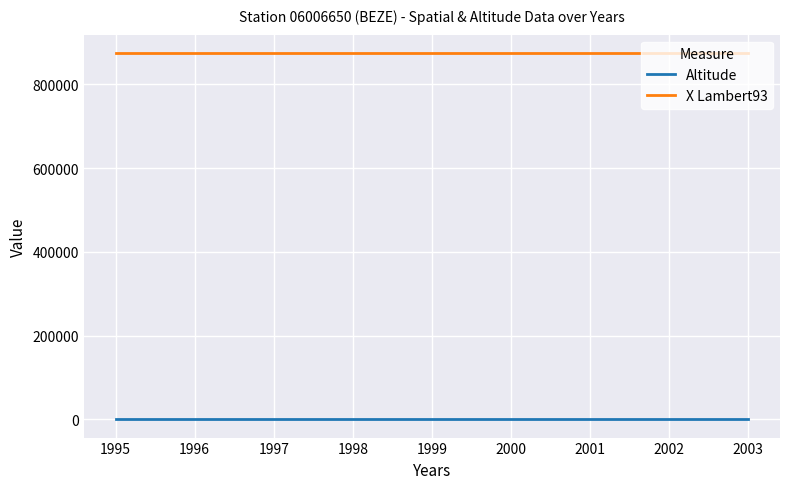

Rank the series by their average value, from highest to lowest.

X Lambert93, Altitude